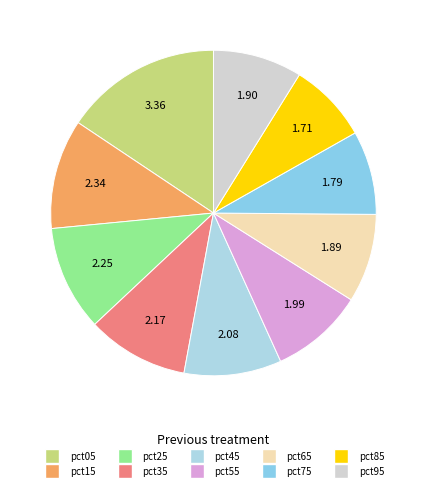

To the nearest percent, what percentage of the pie is pct15?

11%